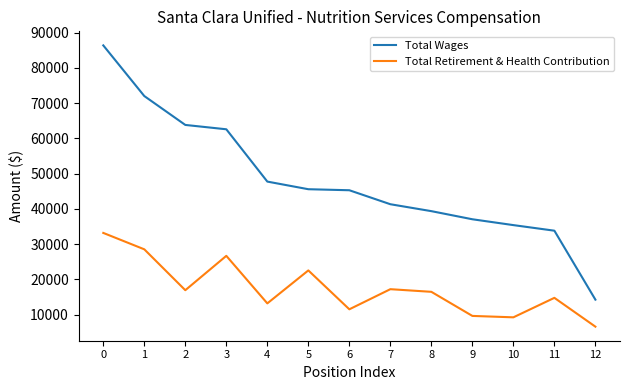

What is the average value of the Total Wages series?

48015